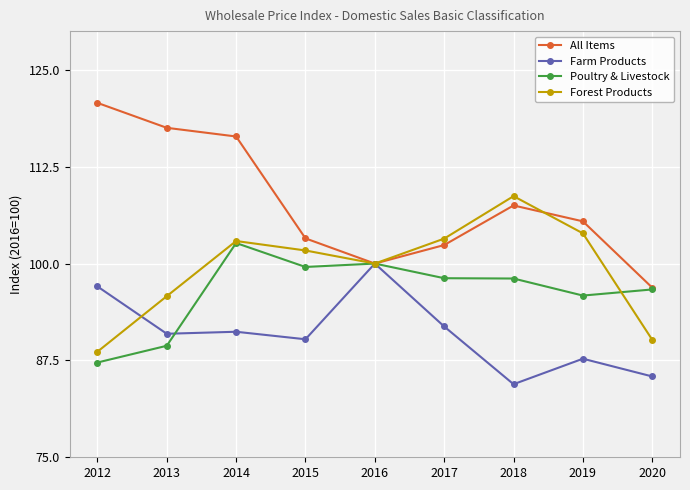

Where is the first local maximum for Poultry & Livestock?

2014